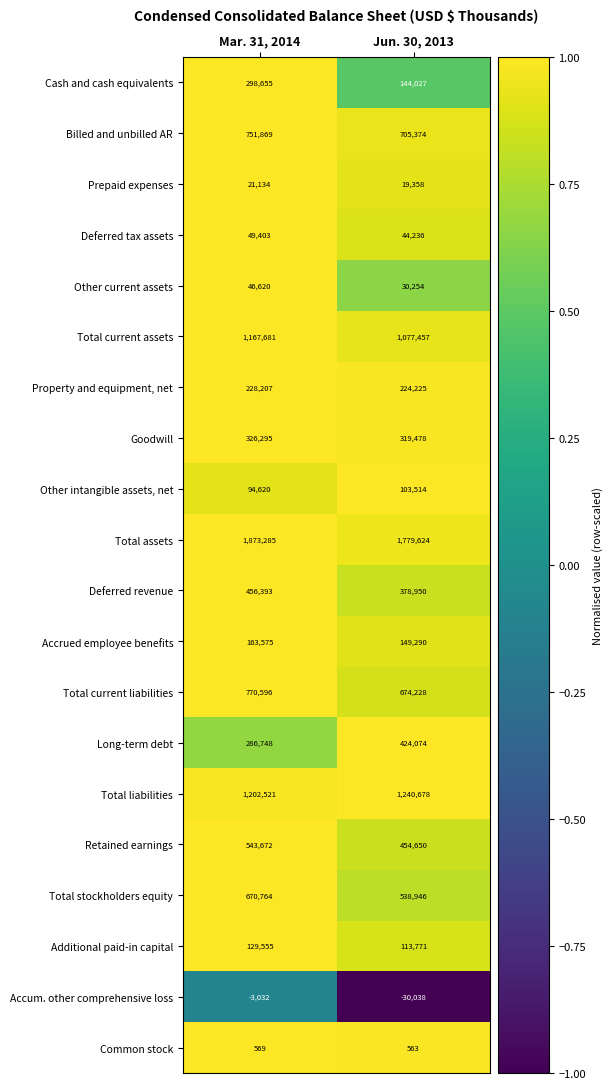

Read the Total stockholders equity value at Mar. 31, 2014.

670764